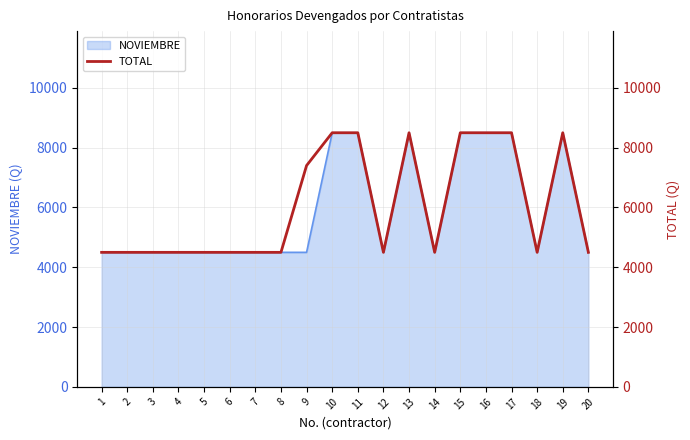

Approximately how many times larger is the value at 10 compared to 1?

1.9